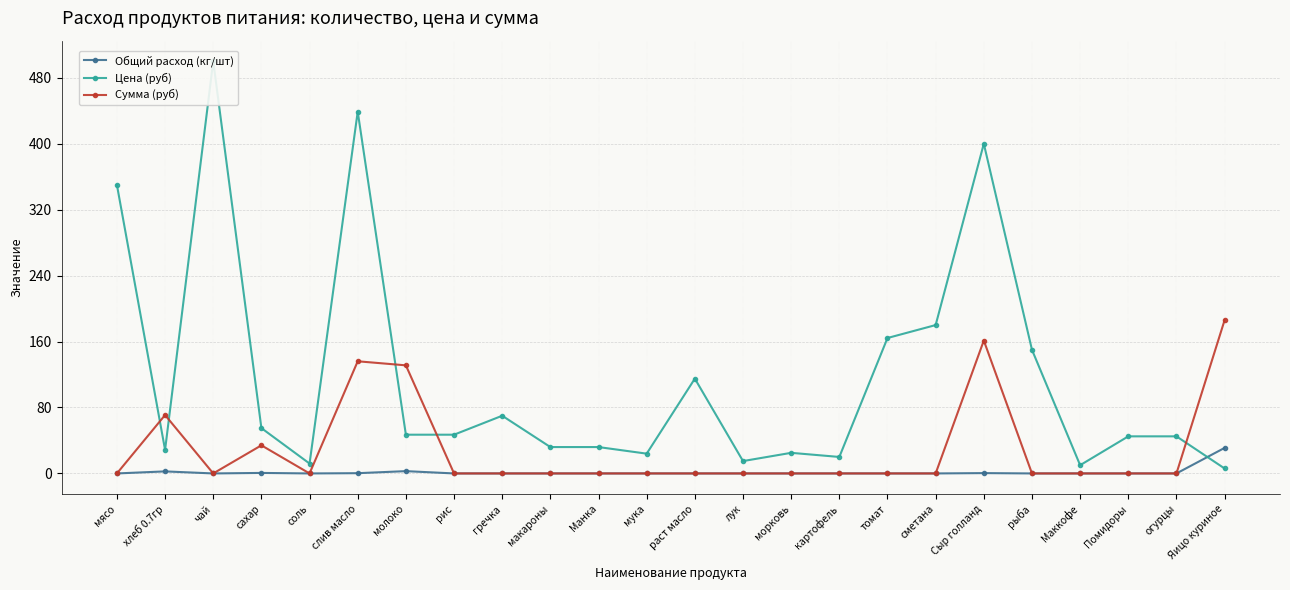

Rank the series by their maximum value, from highest to lowest.

Цена (руб), Сумма (руб), Общий расход (кг/шт)